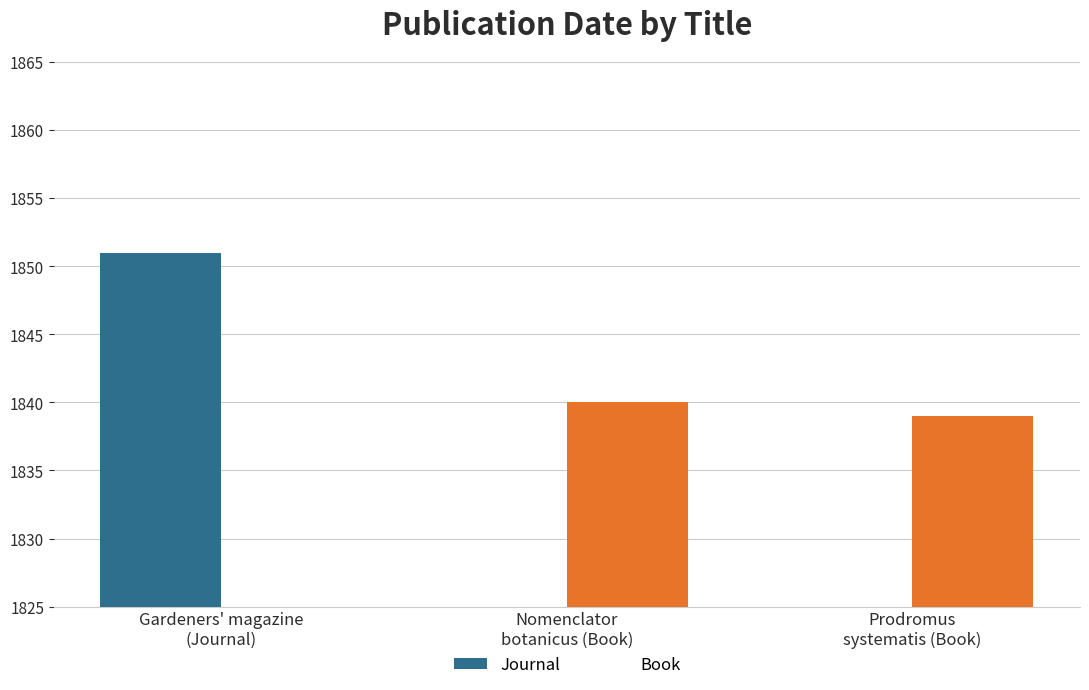

The Journal series shows 2625 at Gardeners' magazine
(Journal). True or false?

False